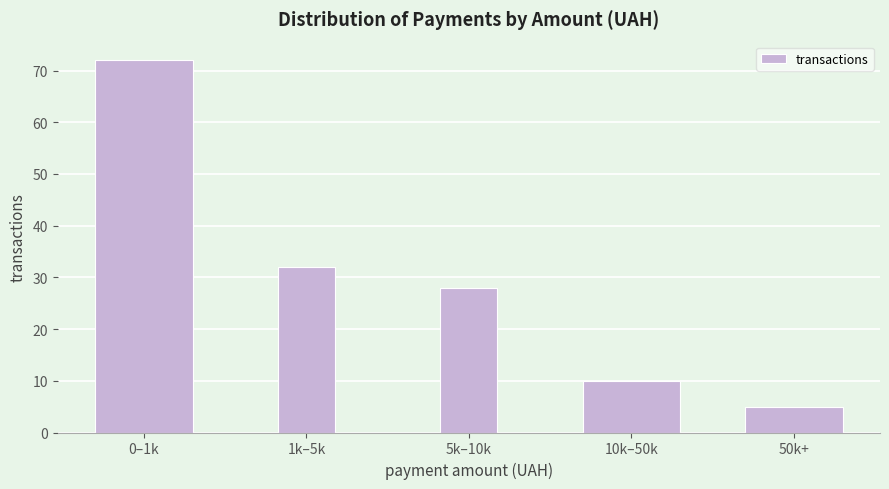

Reading left to right, what are all the values shown in this chart?

72	32	28	10	5